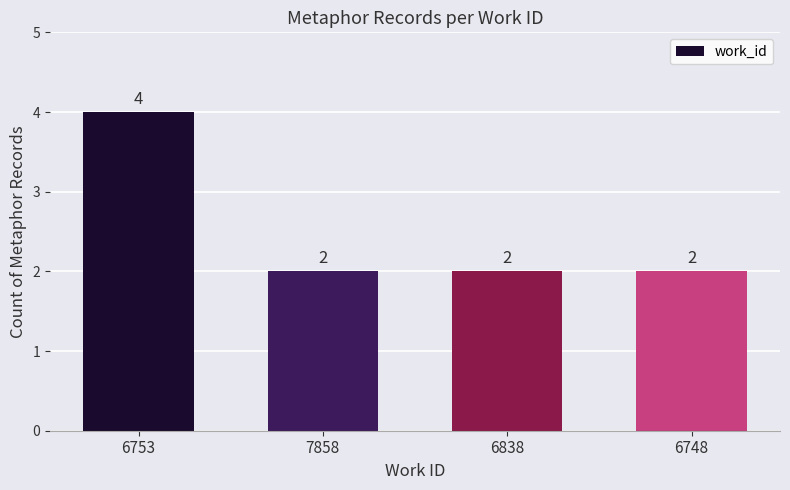

Count the number of values greater than 2.

1